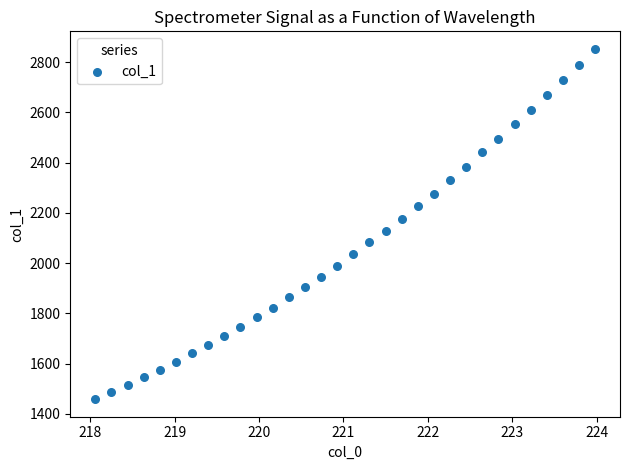

What is the range of X values (max minus min)?

5.9